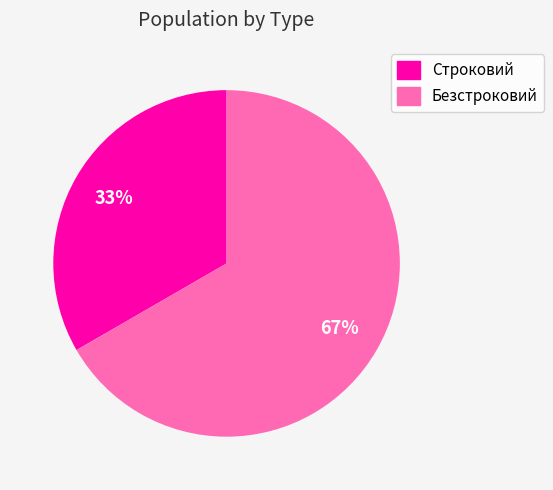

True or false: Безстроковий accounts for 78% of the total.

False